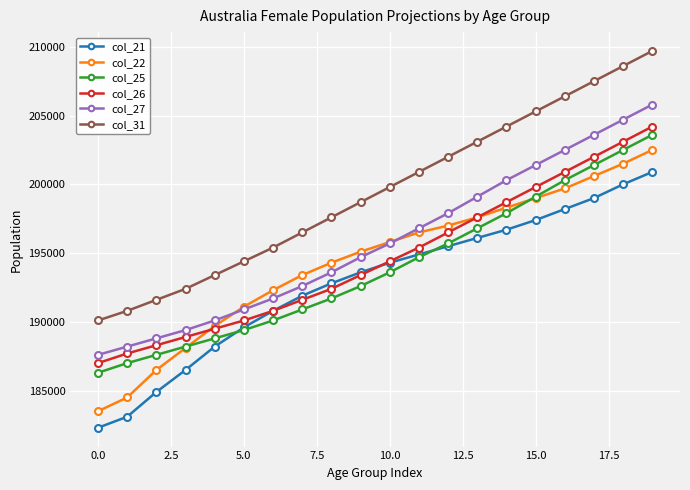

Which series has the widest spread of values?

col_31